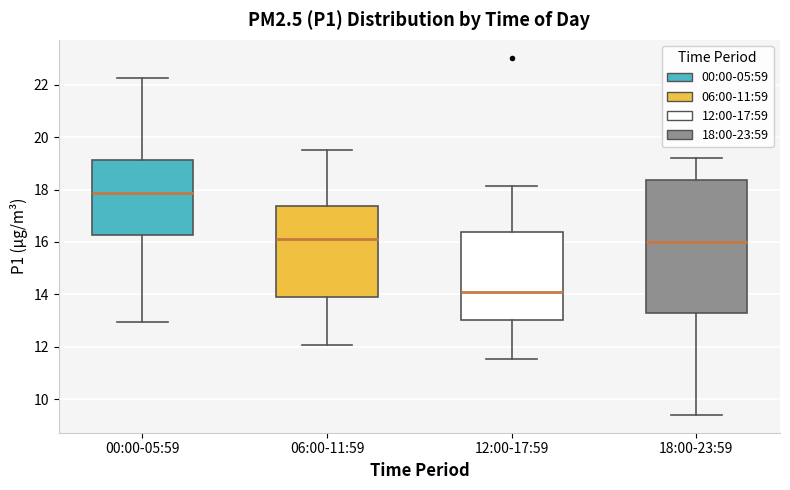

Reading left to right, read every box against the y-axis: the position of its median line, the range the box covers, and the ends of its whiskers. The values are not printed on the chart, so give them approximately, as read against the axis.

00:00-05:59: median 17.8, box 16.2 to 19.2, whiskers 13.0 to 22.2
06:00-11:59: median 16.2, box 13.8 to 17.4, whiskers 12.0 to 19.6
12:00-17:59: median 14.0, box 13.0 to 16.4, whiskers 11.6 to 18.2
18:00-23:59: median 16.0, box 13.2 to 18.4, whiskers 9.4 to 19.2